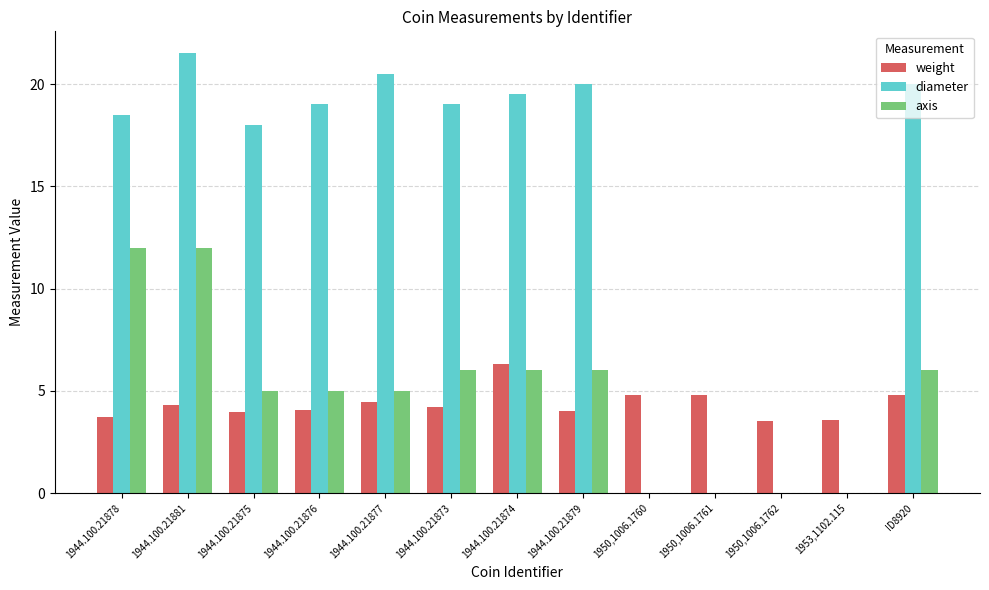

What is the total value across all series at 1944.100.21873?

29.2